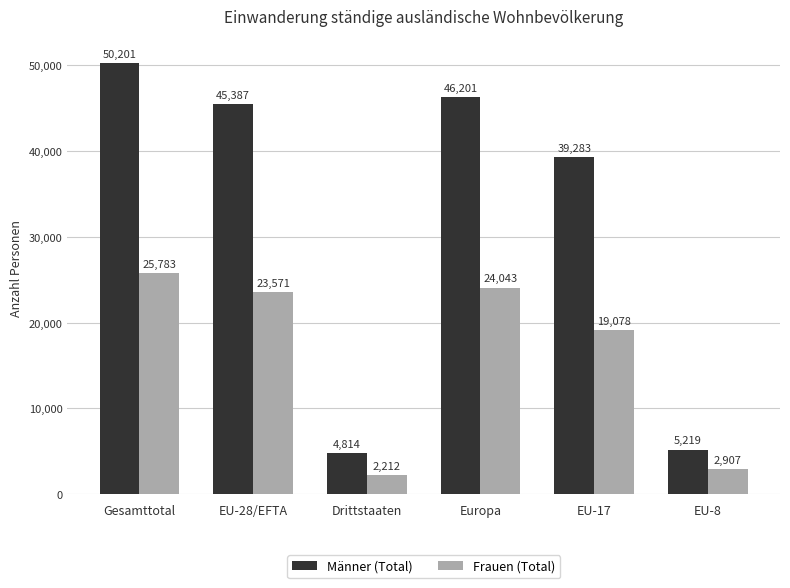

List the series in order of their overall mean, lowest first.

Frauen (Total), Männer (Total)